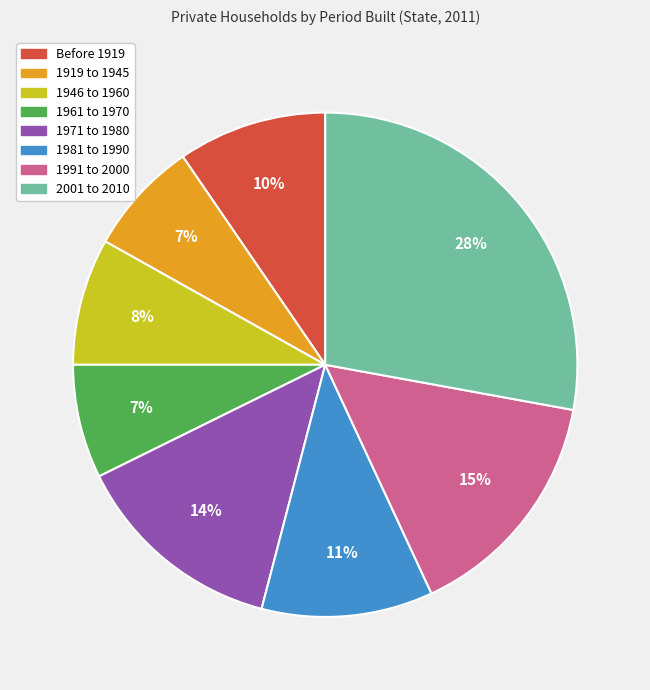

To the nearest percent, what is the combined percentage of 2001 to 2010 and 1961 to 1970?

35%